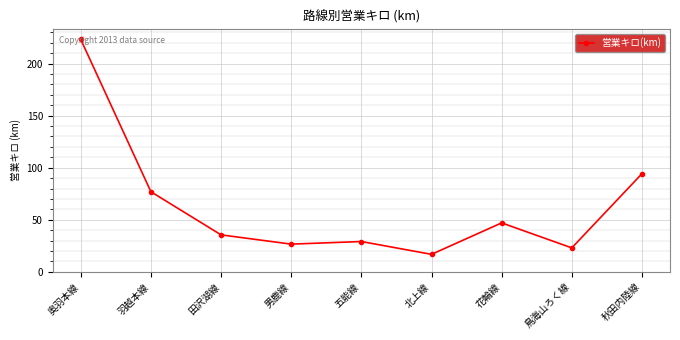

True or false: the data shows 26.6 at 男鹿線.

True